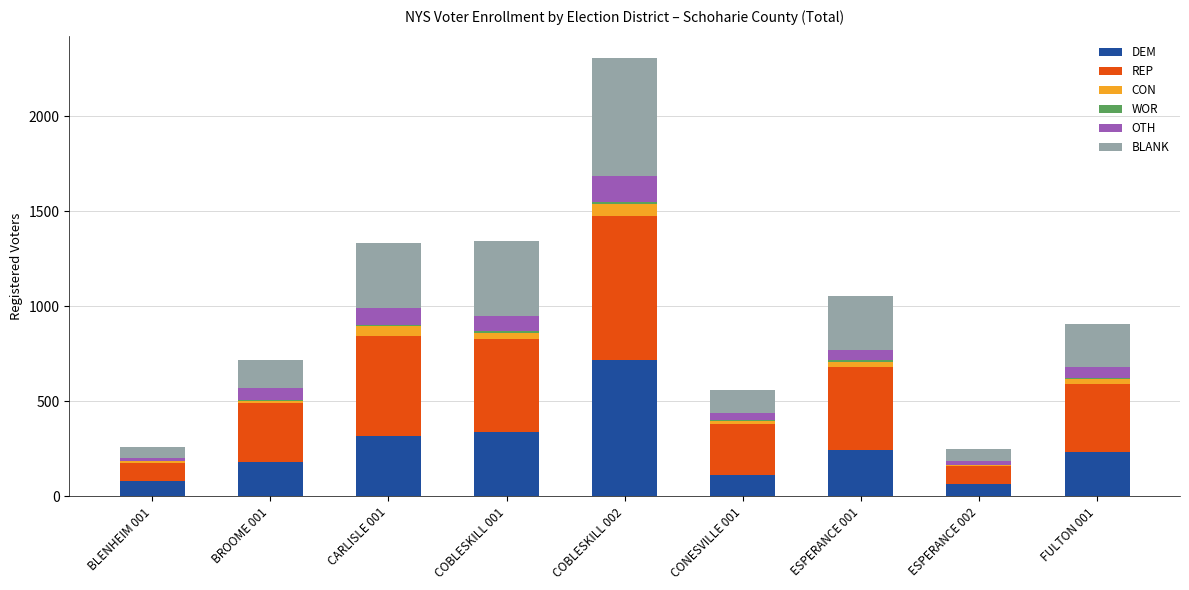

How many data points does each series have?

9